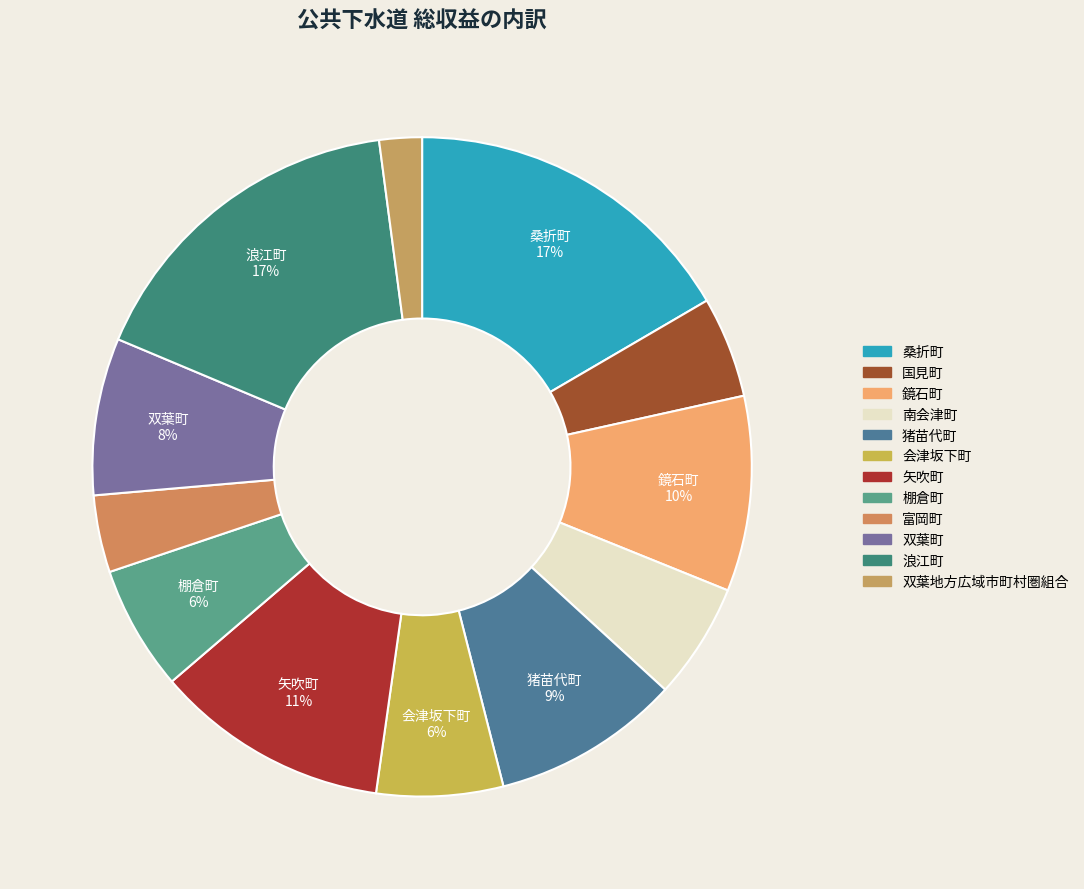

Is it true that 鏡石町 is 1% of the pie?

False